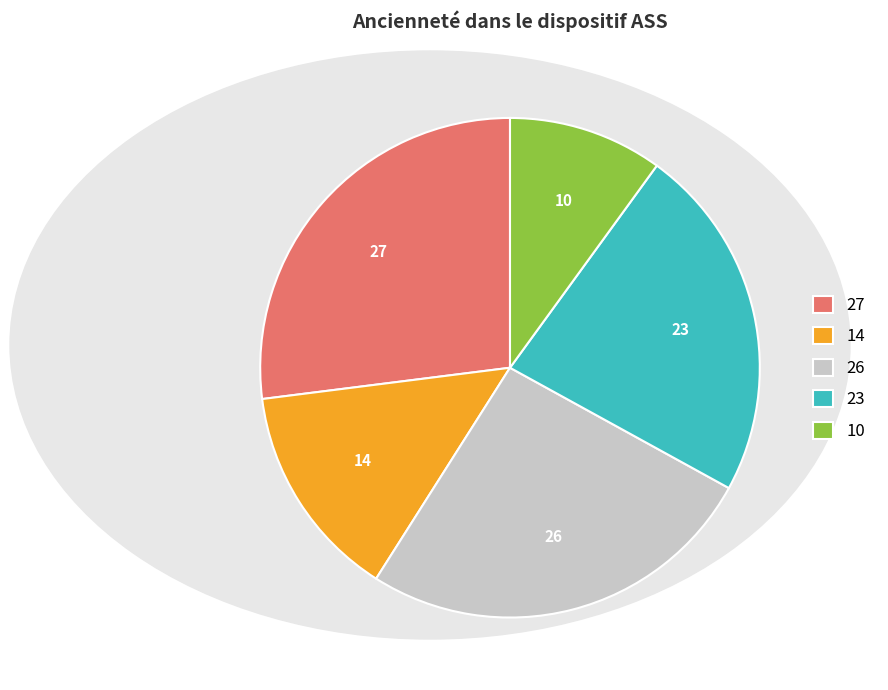

Is there any slice that represents more than half of the pie?

No